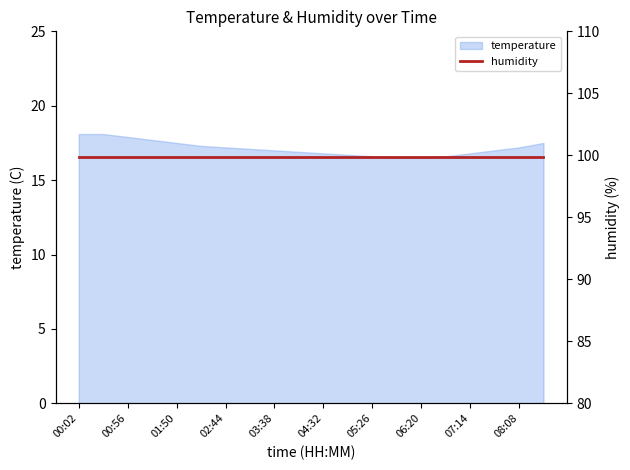

What is the approximate value at 05:53?

16.5